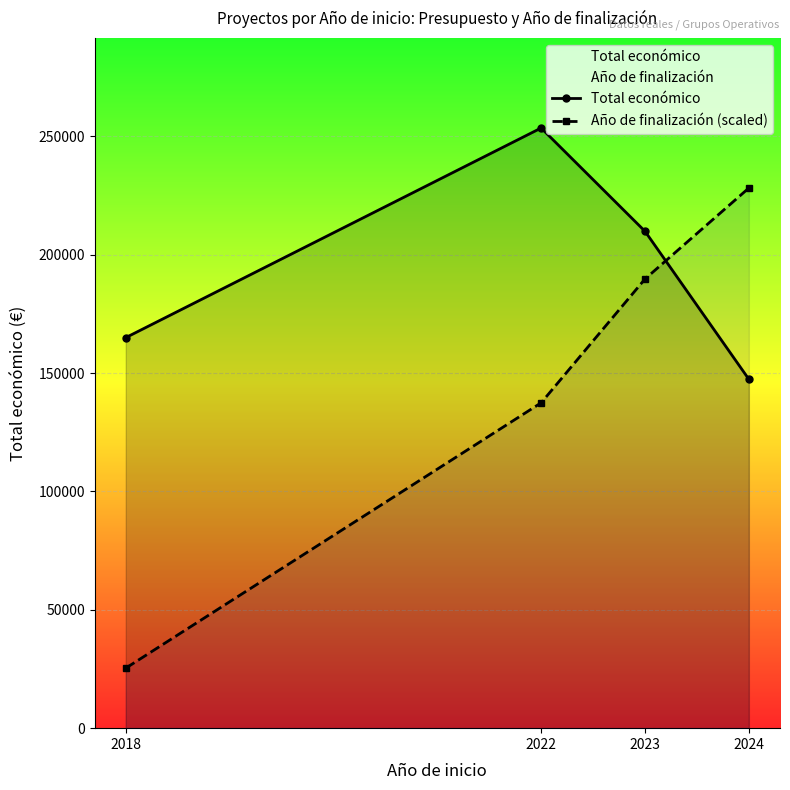

After their last crossing, which series has the higher values: Año de finalización (scaled) or Total económico?

Año de finalización (scaled)